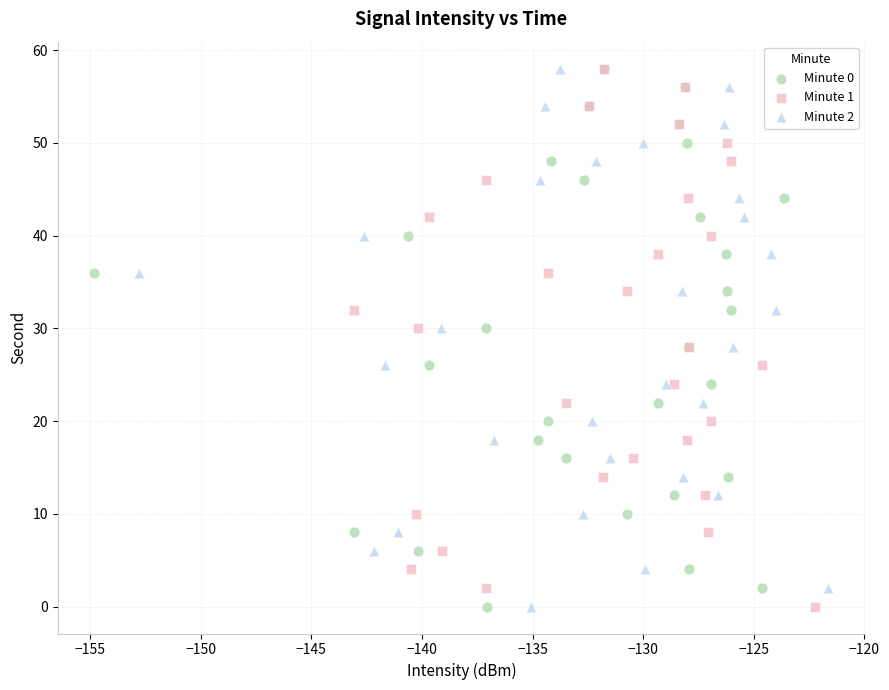

What are all the series names shown in the legend?

Minute 0, Minute 1, Minute 2